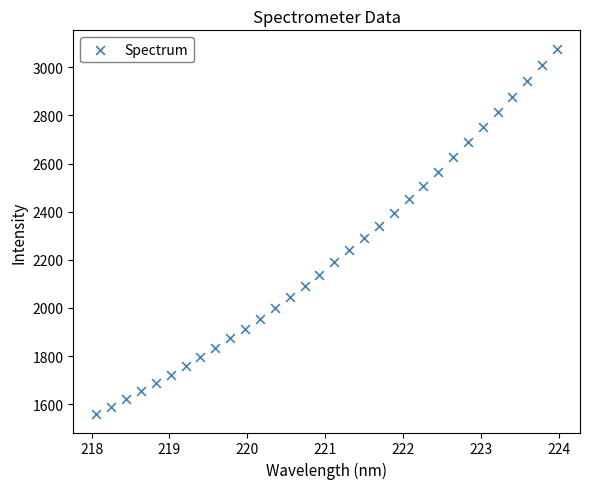

What is the range of X values (max minus min)?

5.9